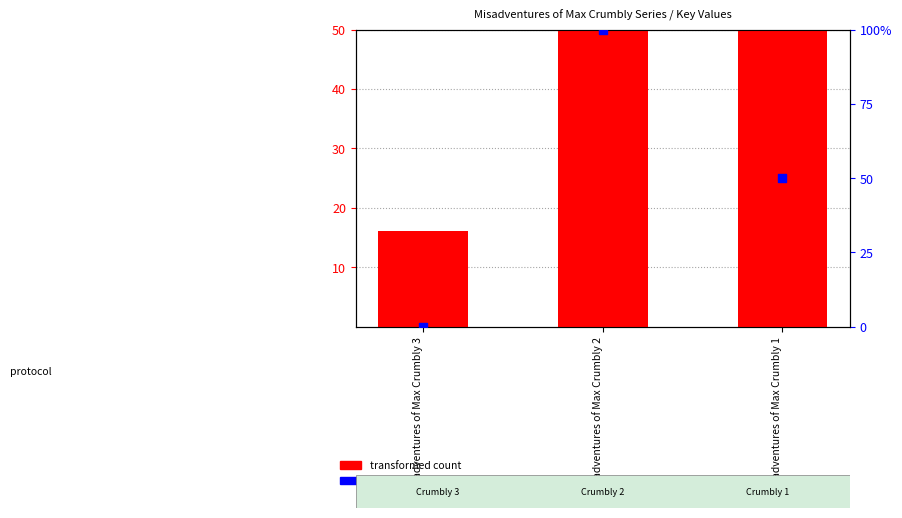

At how many categories does at least one series exceed 90?

1